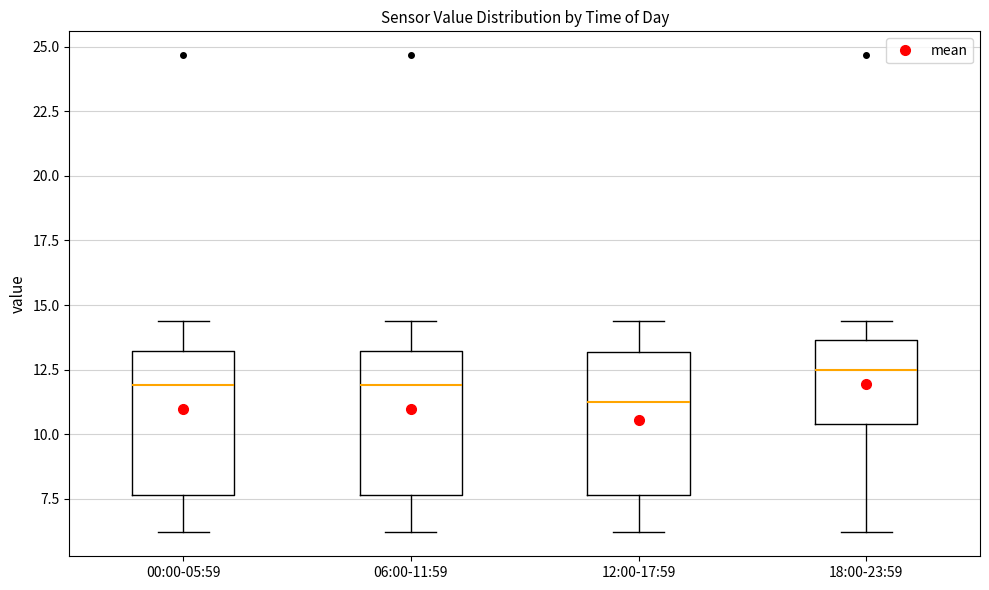

Where does the median line of the box for 12:00-17:59 sit on the y-axis? The values are not printed on the chart, so give them approximately, as read against the axis.

11.0